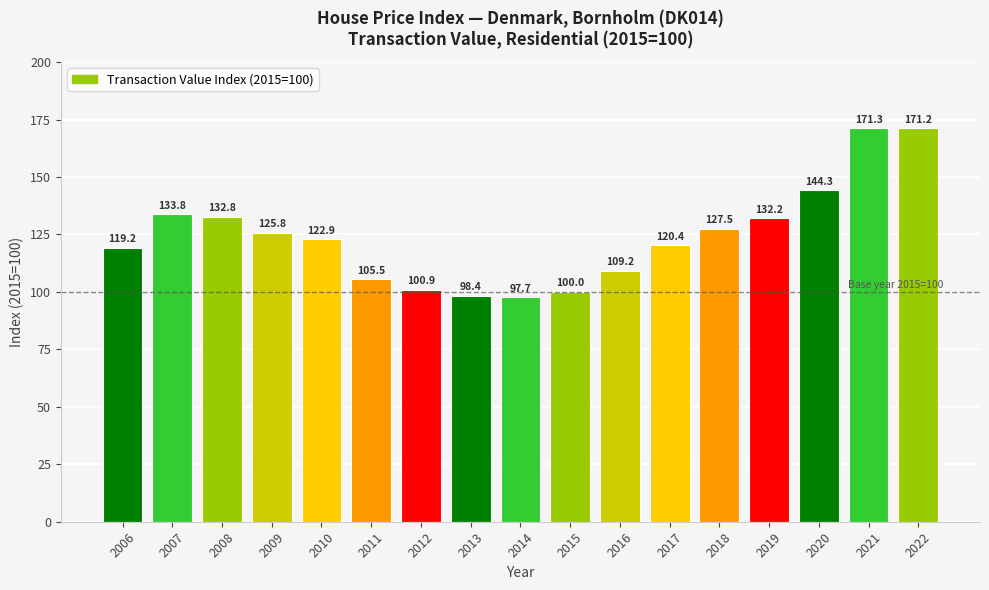

Reading left to right, list all the values displayed in this chart.

2006=119.2	2007=133.8	2008=132.8	2009=125.8	2010=122.9	2011=105.5	2012=100.9	2013=98.4	2014=97.7	2015=100.0	2016=109.2	2017=120.4	2018=127.5	2019=132.2	2020=144.3	2021=171.3	2022=171.2